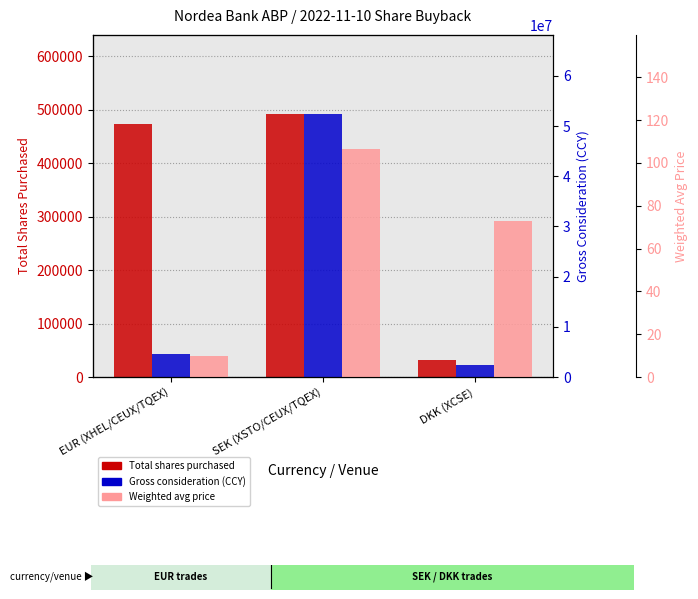

What is the average value of the Gross consideration (CCY) series?

19811350.8